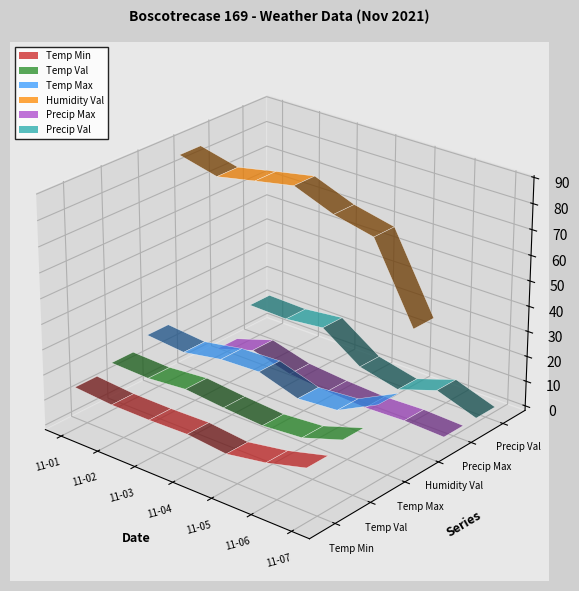

Reading right to left, extract all data points from this chart.

Temp Min: 19.1	14.9	12.2	13.8	13.4	13.5	14.7
Temp Val: 22.0	16.8	15.5	16.6	18.1	16.7	17.2
Temp Max: 27.9	19.9	18.6	23.4	22.7	19.9	21.3
Humidity Val: 49.7	79.3	82.8	88.8	85.8	82.7	86.4
Precip Max: 0.0	0.6	0.0	0.8	2.2	6.4	1.4
Precip Val: 0.0	5.4	0.0	3.6	14.2	12.4	12.8